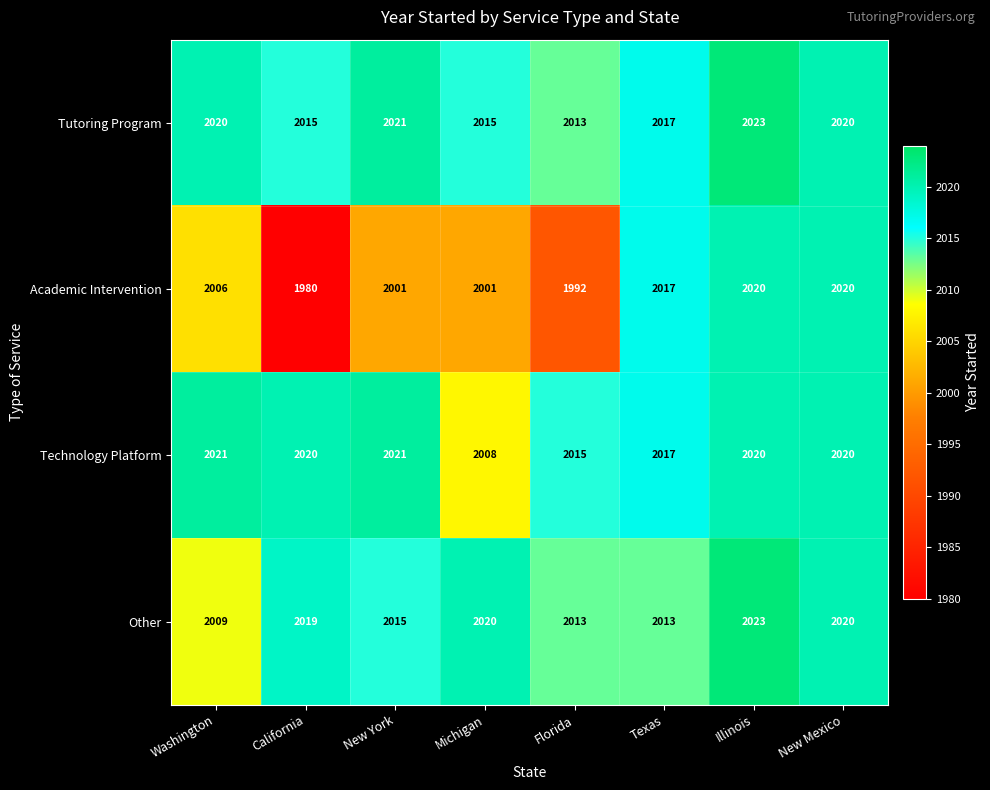

What value does the Tutoring Program series have at Illinois, to the nearest 5?

2025